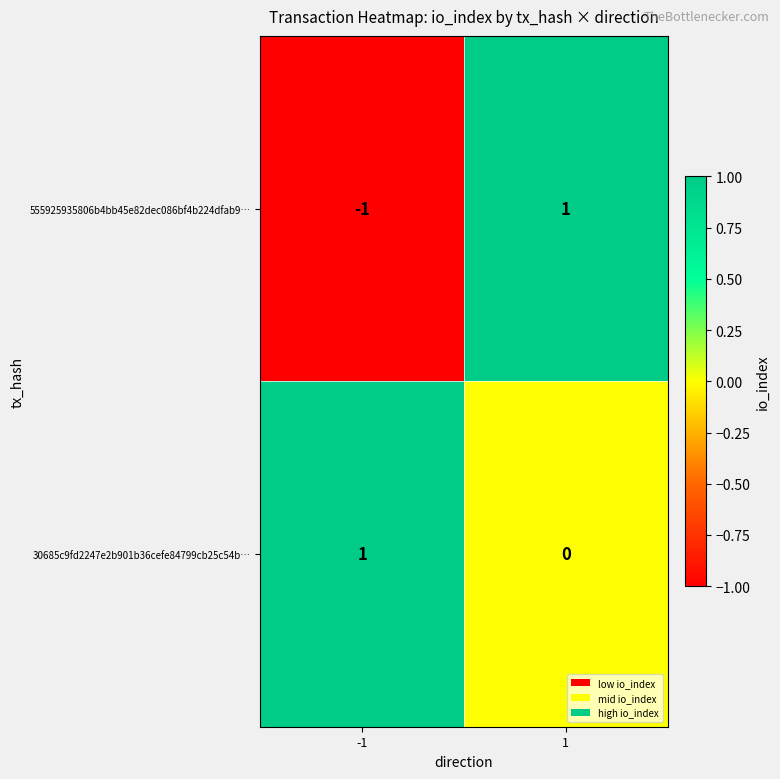

Which series has the widest spread of values?

555925935806b4bb45e82dec086bf4b224dfab9…